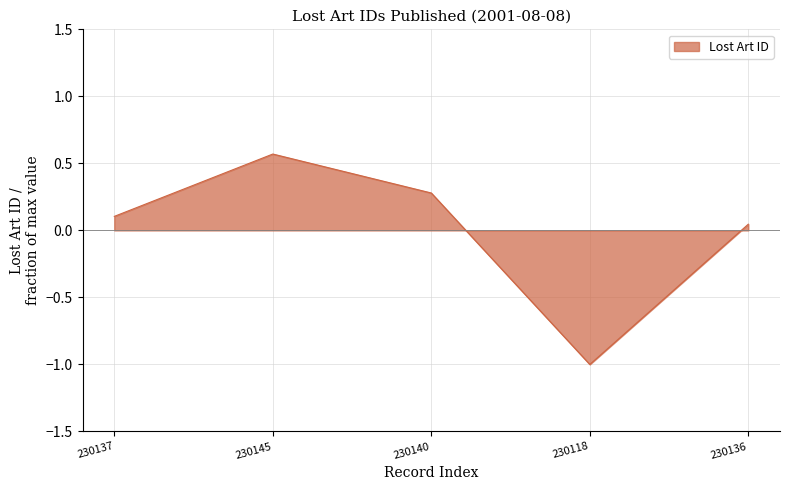

Read the value at 230140.

0.3